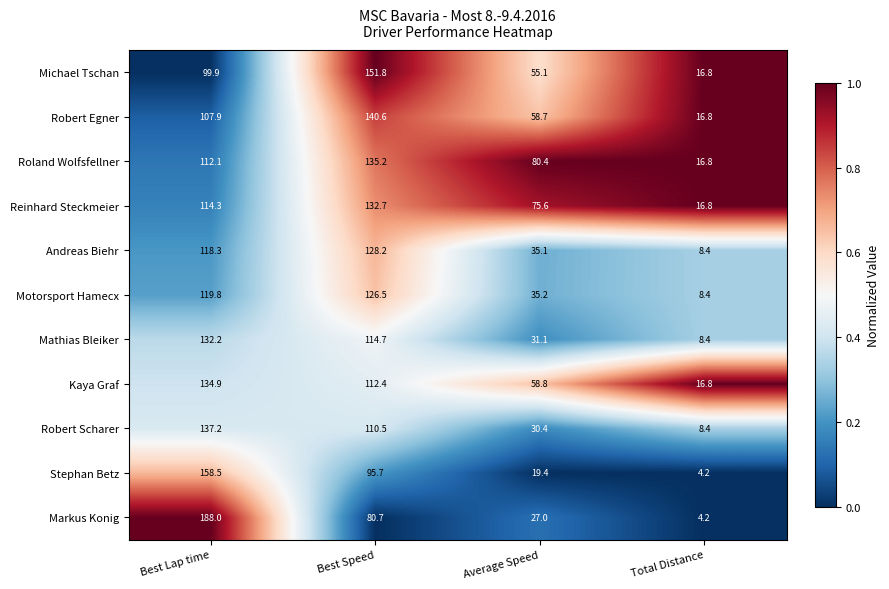

List the series in order of their peak value, highest first.

Markus Konig, Stephan Betz, Michael Tschan, Robert Egner, Robert Scharer, Roland Wolfsfellner, Kaya Graf, Reinhard Steckmeier, Mathias Bleiker, Andreas Biehr, Motorsport Hamecx